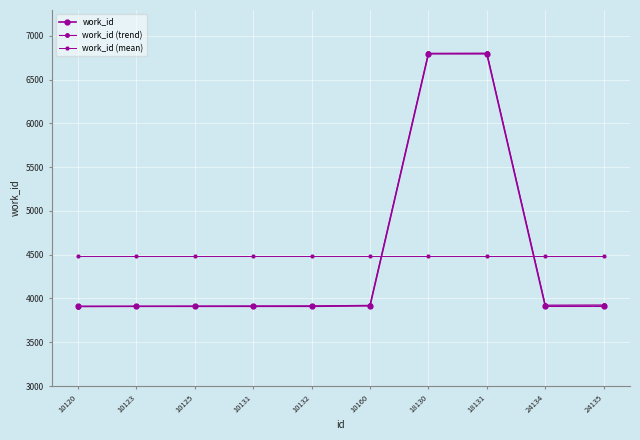

How many data points does each series have?

10